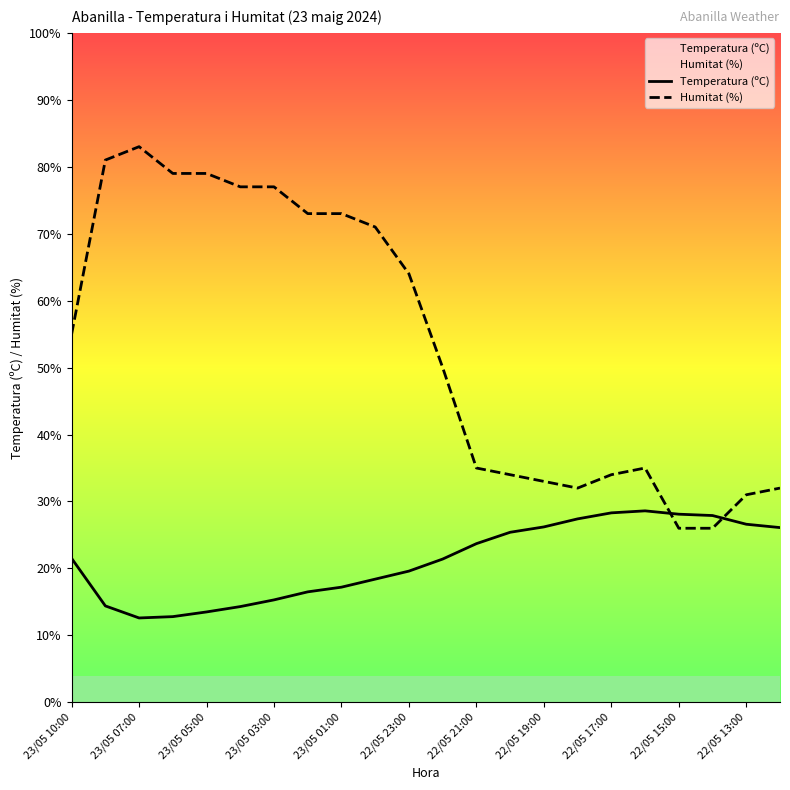

What is the value of the Humitat (%) point at the 14th from the left?

34.0